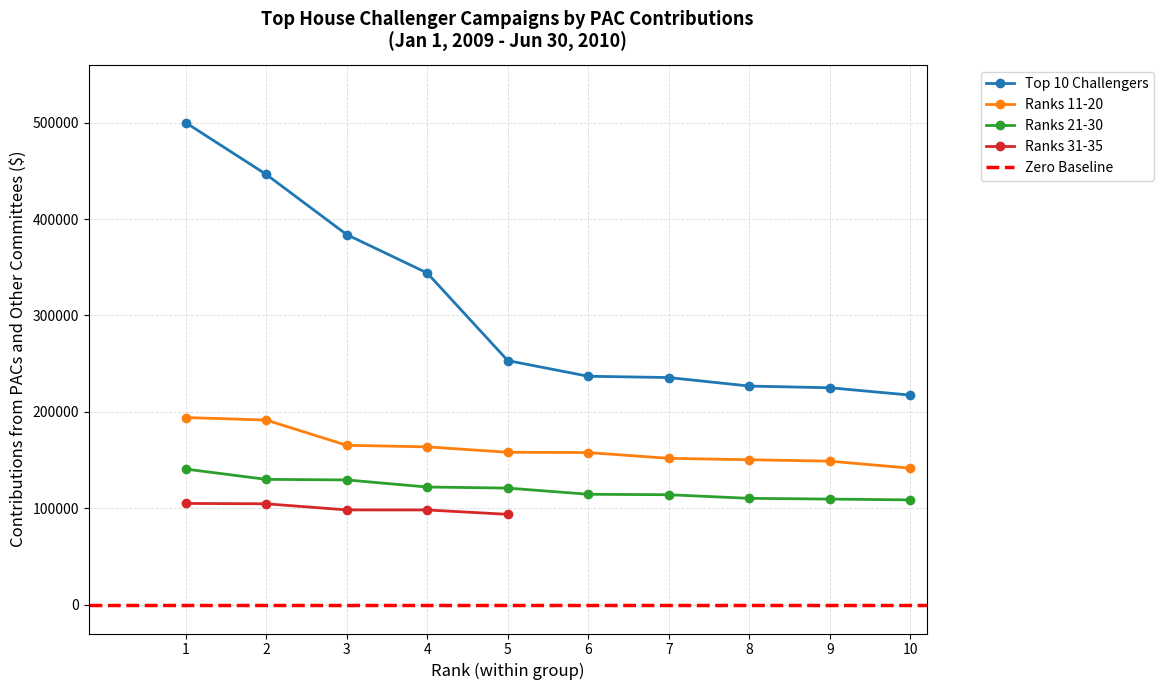

The value of Ranks 21-30 at 6 is 47451.1. True or false?

False